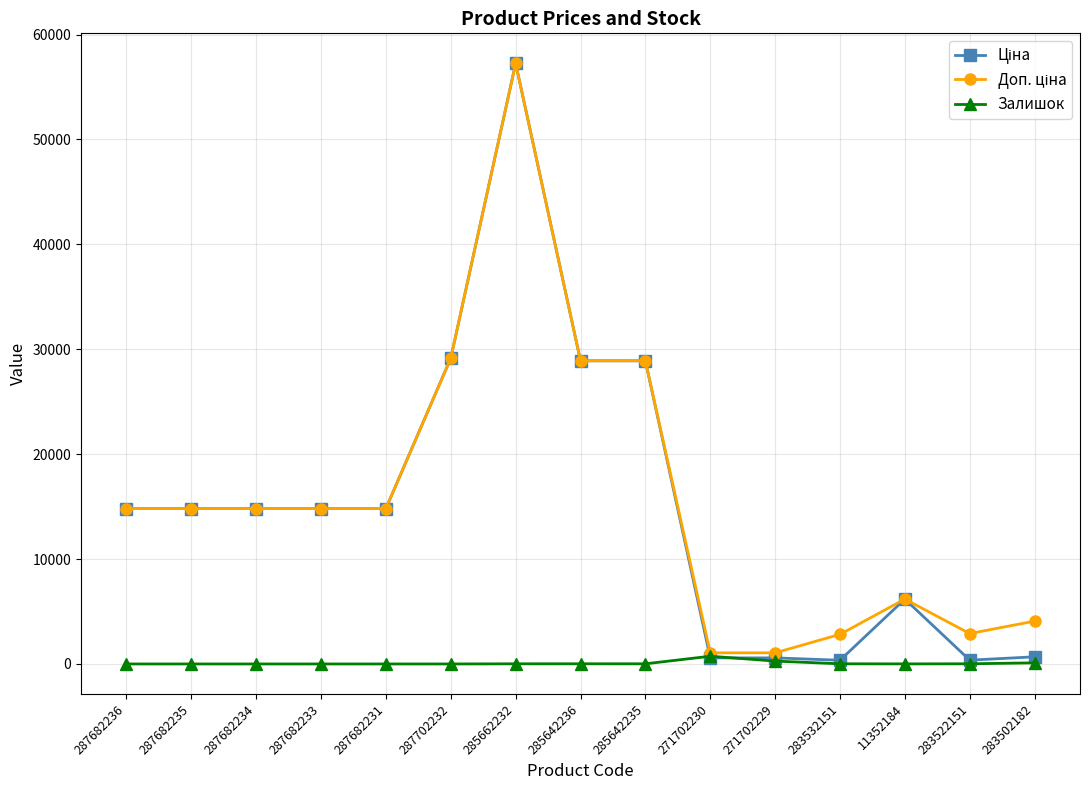

The value of Залишок at 287682233 is 0.0. True or false?

True